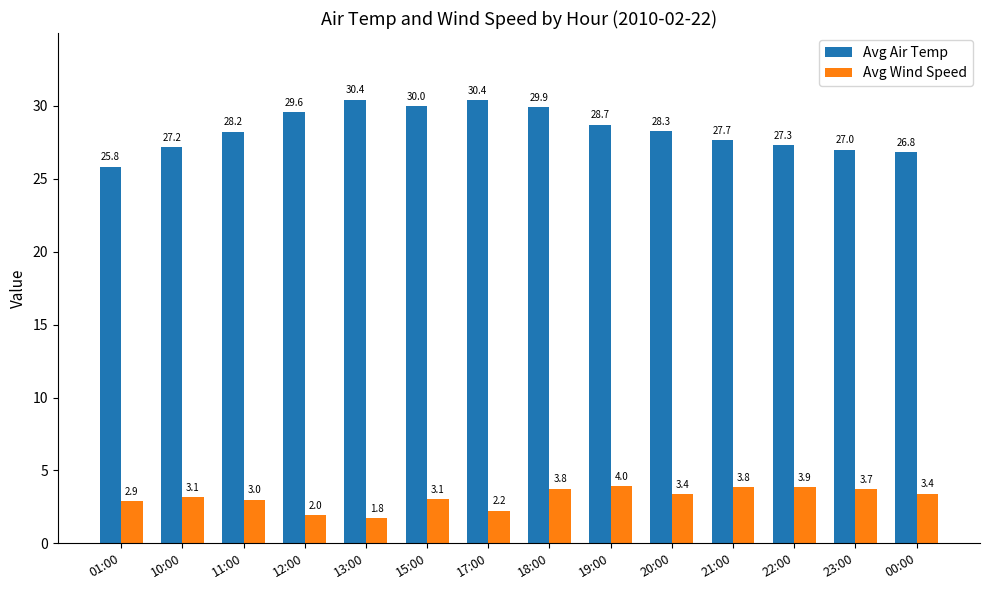

What is the total value across all series at 21:00?

31.5